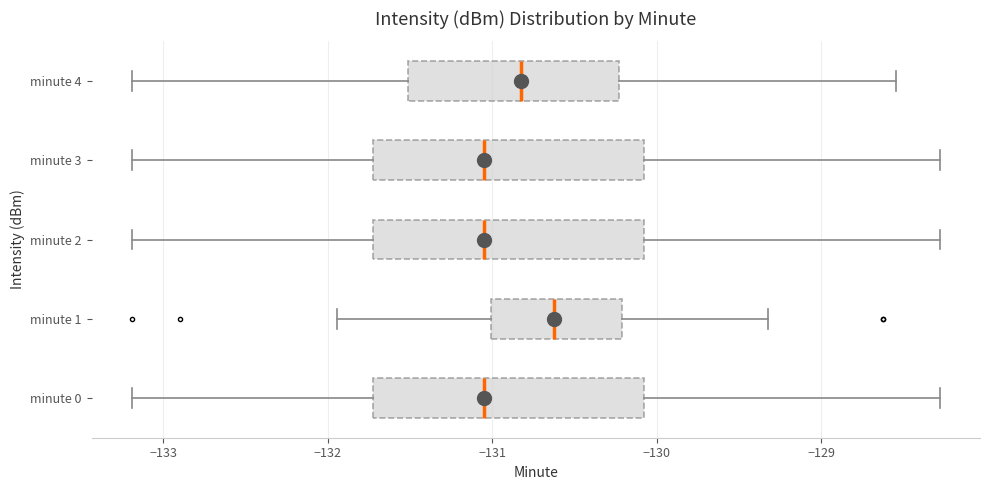

Which box's median line is the furthest to the right?

minute 1